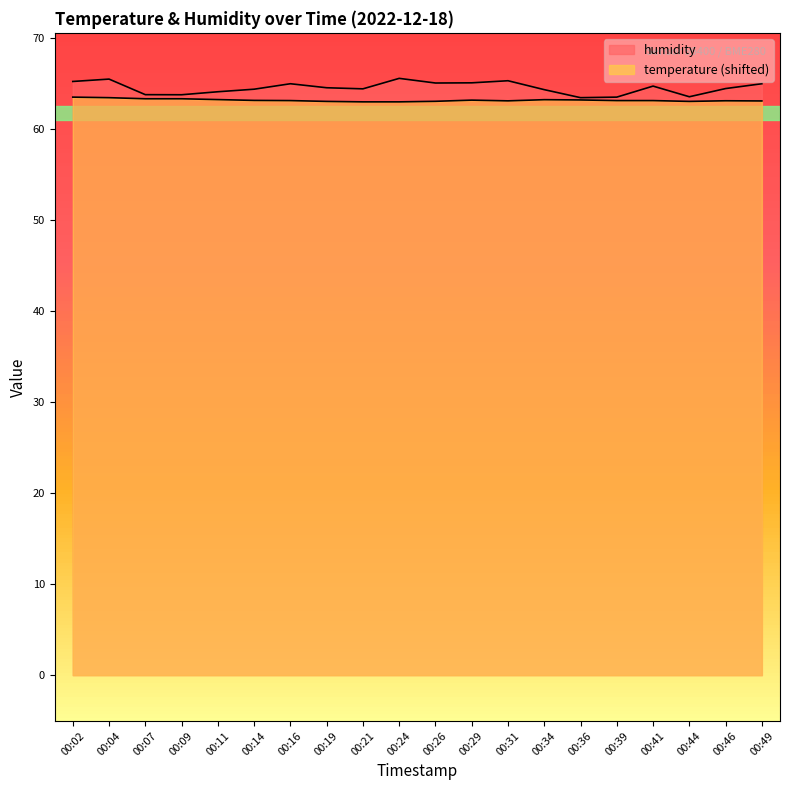

What is the difference between the maximum and second lowest values in the temperature series?

0.5